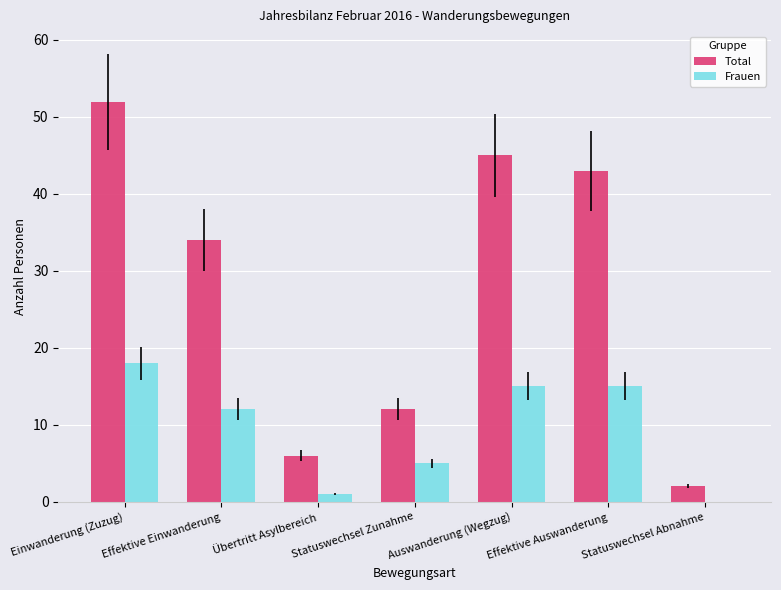

How many groups of bars are there?

7